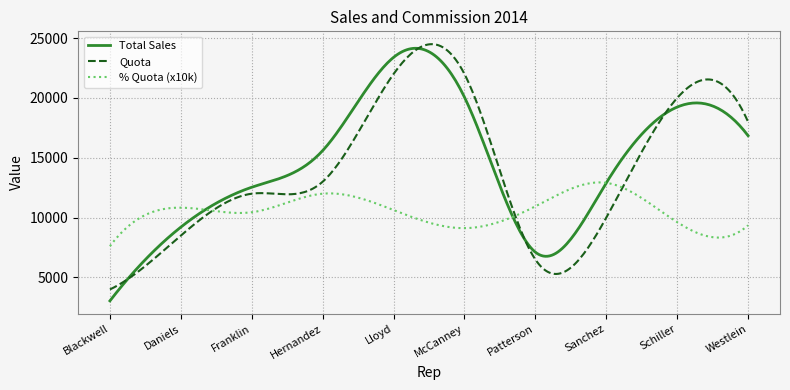

What is the minimum value for Quota?

4000.0